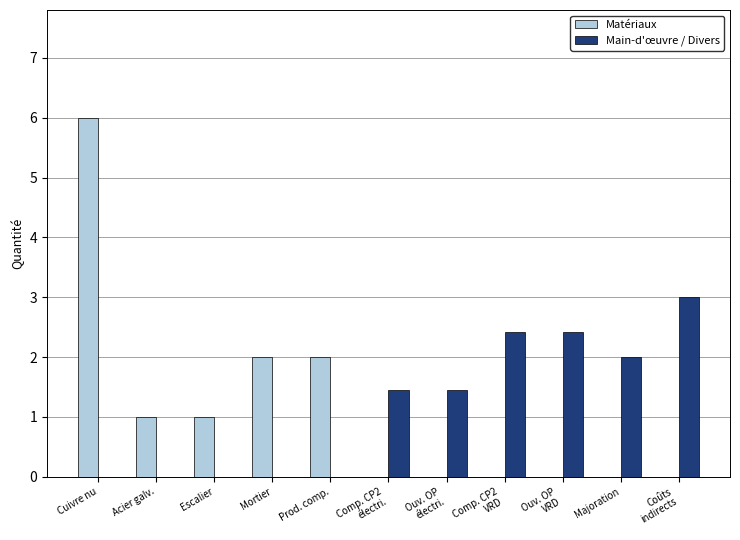

Which series changed the most between Cuivre nu and Acier galv.?

Matériaux